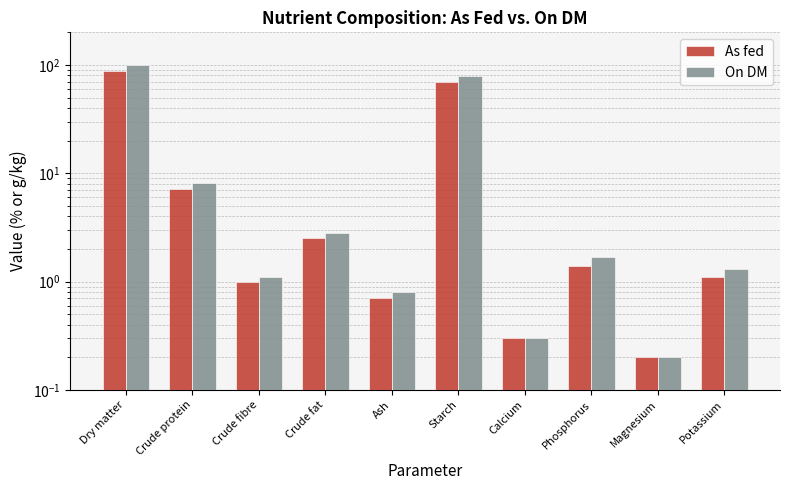

How many bars are there in each group?

2